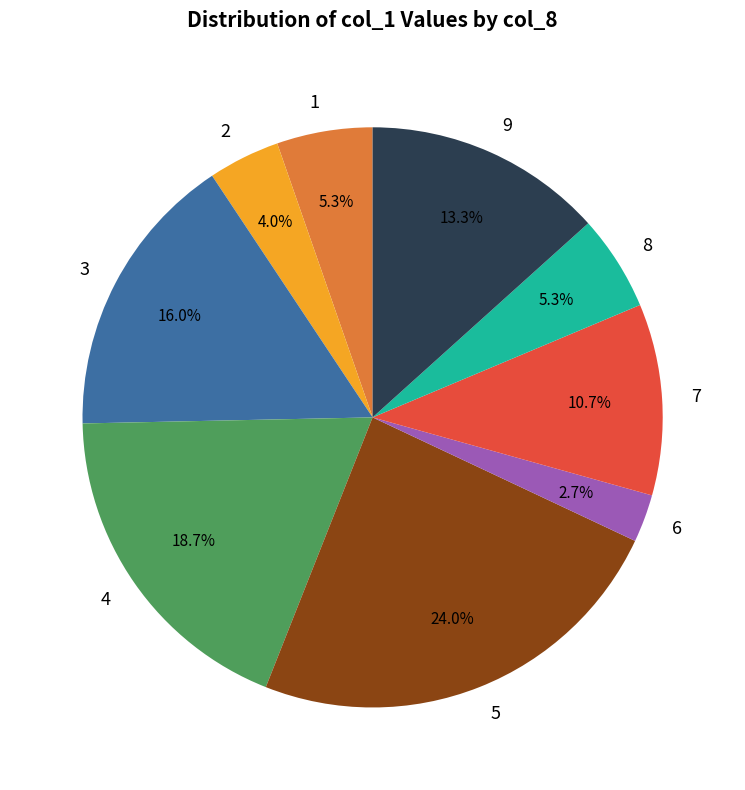

Which slice is the smallest?

6